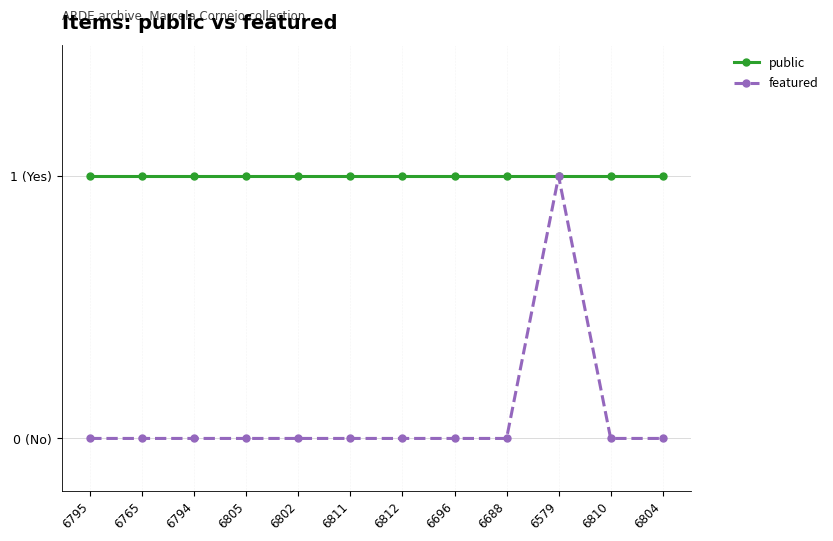

Between 6805 and 6795, which is larger?

6805